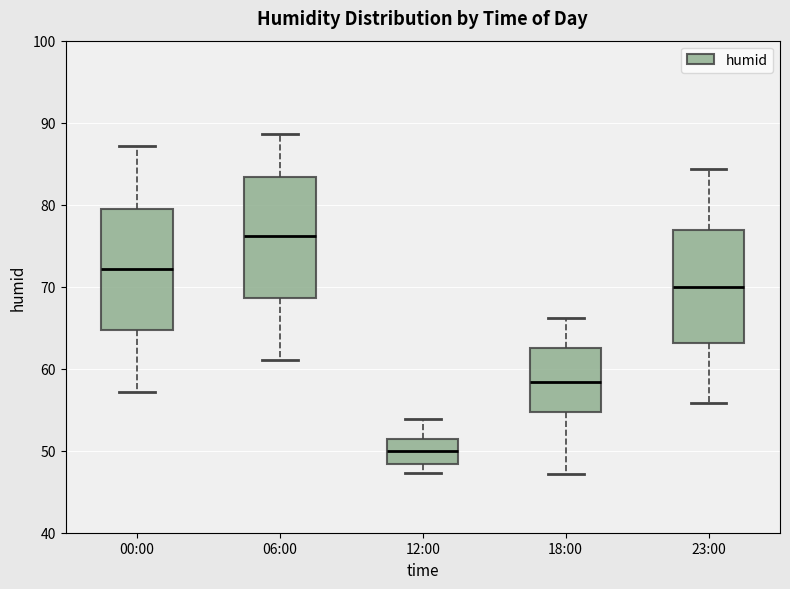

Reading left to right, transcribe this box plot: for each box, give where its median line is, the range the box spans, and where its two whiskers end, as read against the y-axis. The values are not printed on the chart, so give them approximately, as read against the axis.

00:00: median 72, box 65 to 79, whiskers 57 to 87
06:00: median 76, box 69 to 83, whiskers 61 to 89
12:00: median 50, box 48 to 51, whiskers 47 to 54
18:00: median 58, box 55 to 62, whiskers 47 to 66
23:00: median 70, box 63 to 77, whiskers 56 to 84